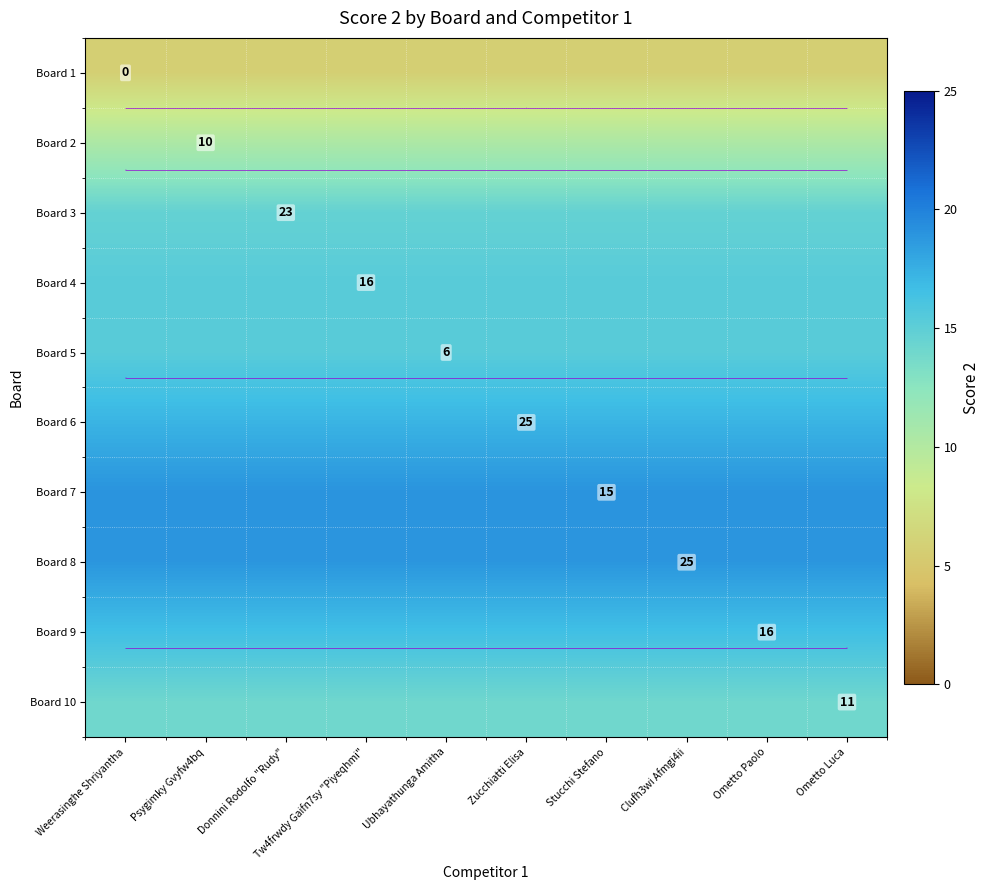

Rank the series at Clufh3wi Afmgi4ii from highest to lowest value.

Board 7, Board 8, Board 6, Board 9, Board 5, Board 4, Board 3, Board 10, Board 2, Board 1